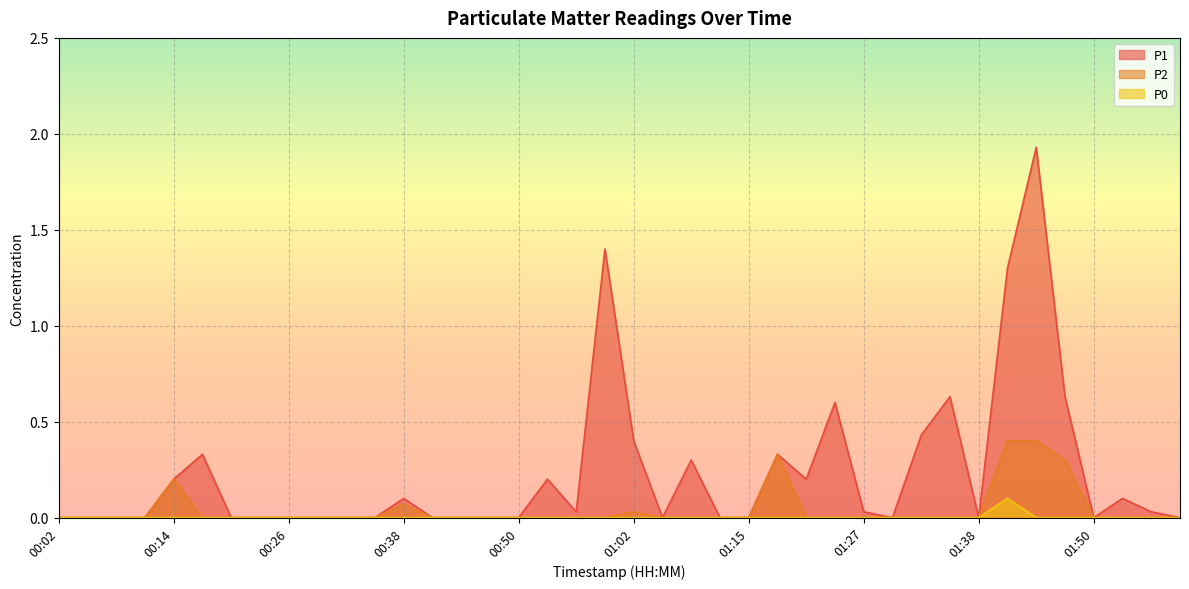

Reading left to right, list all the values displayed in this chart.

P1: 00:02=0.0	00:05=0.0	00:08=0.0	00:11=0.0	00:14=0.2	00:17=0.3	00:20=0.0	00:23=0.0	00:26=0.0	00:29=0.0	00:32=0.0	00:35=0.0	00:38=0.1	00:41=0.0	00:44=0.0	00:47=0.0	00:50=0.0	00:53=0.2	00:56=0.0	00:59=1.4	01:02=0.4	01:05=0.0	01:09=0.3	01:12=0.0	01:15=0.0	01:17=0.3	01:20=0.2	01:23=0.6	01:27=0.0	01:30=0.0	01:32=0.4	01:35=0.6	01:38=0.0	01:41=1.3	01:44=1.9	01:47=0.6	01:50=0.0	01:53=0.1	01:56=0.0	01:59=0.0
P2: 00:02=0.0	00:05=0.0	00:08=0.0	00:11=0.0	00:14=0.2	00:17=0.0	00:20=0.0	00:23=0.0	00:26=0.0	00:29=0.0	00:32=0.0	00:35=0.0	00:38=0.1	00:41=0.0	00:44=0.0	00:47=0.0	00:50=0.0	00:53=0.0	00:56=0.0	00:59=0.0	01:02=0.0	01:05=0.0	01:09=0.0	01:12=0.0	01:15=0.0	01:17=0.3	01:20=0.0	01:23=0.0	01:27=0.0	01:30=0.0	01:32=0.0	01:35=0.0	01:38=0.0	01:41=0.4	01:44=0.4	01:47=0.3	01:50=0.0	01:53=0.0	01:56=0.0	01:59=0.0
P0: 00:02=0.0	00:05=0.0	00:08=0.0	00:11=0.0	00:14=0.0	00:17=0.0	00:20=0.0	00:23=0.0	00:26=0.0	00:29=0.0	00:32=0.0	00:35=0.0	00:38=0.0	00:41=0.0	00:44=0.0	00:47=0.0	00:50=0.0	00:53=0.0	00:56=0.0	00:59=0.0	01:02=0.0	01:05=0.0	01:09=0.0	01:12=0.0	01:15=0.0	01:17=0.0	01:20=0.0	01:23=0.0	01:27=0.0	01:30=0.0	01:32=0.0	01:35=0.0	01:38=0.0	01:41=0.1	01:44=0.0	01:47=0.0	01:50=0.0	01:53=0.0	01:56=0.0	01:59=0.0